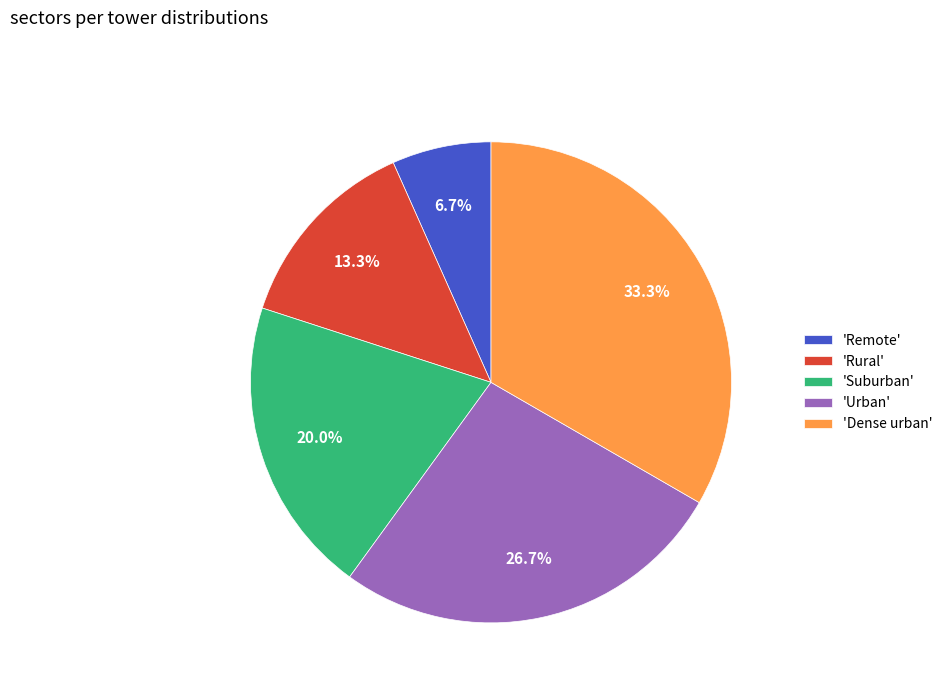

Between 'Urban' and 'Suburban', which is larger?

'Urban'